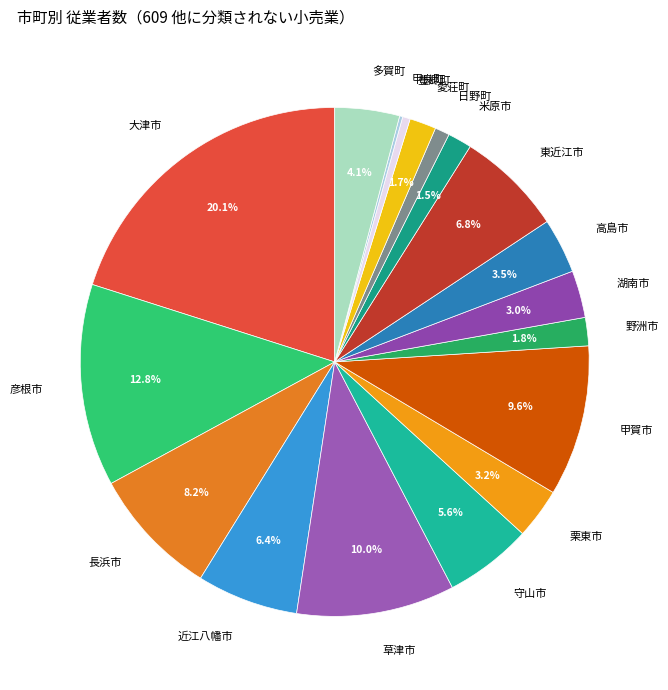

Is 大津市 the majority of the pie?

No